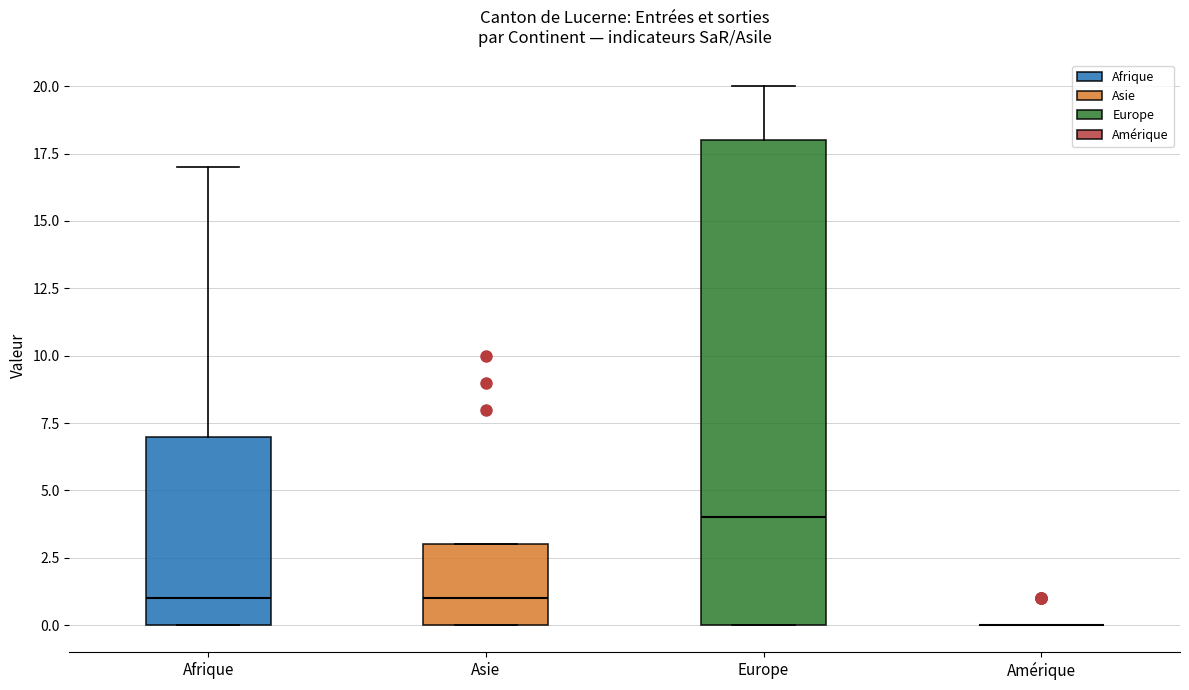

Reading left to right, transcribe this box plot: for each box, give where its median line is, the range the box spans, and where its two whiskers end, as read against the y-axis. The values are not printed on the chart, so give them approximately, as read against the axis.

Afrique: median 1, box 0 to 7, whiskers 0 to 17
Asie: median 1, box 0 to 3, whiskers 0 to 3
Europe: median 4, box 0 to 18, whiskers 0 to 20
Amérique: box collapsed to a line at 0, whiskers 0 to 0